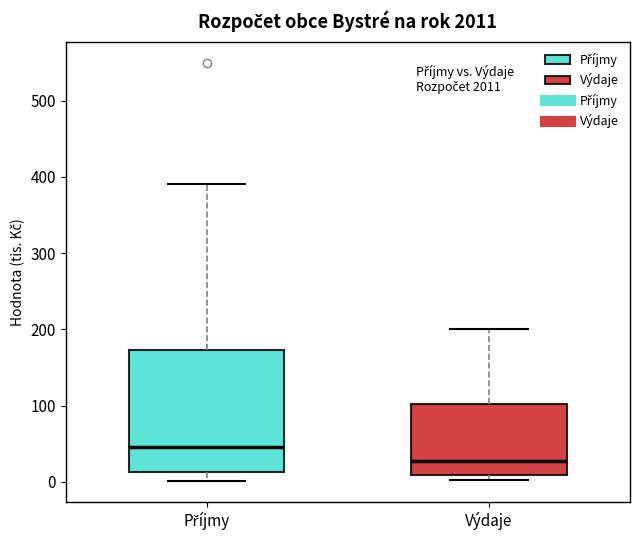

Reading left to right, transcribe this box plot: for each box, give where its median line is, the range the box spans, and where its two whiskers end, as read against the y-axis. The values are not printed on the chart, so give them approximately, as read against the axis.

Příjmy: median 50, box 10 to 170, whiskers 0 to 390
Výdaje: median 30, box 10 to 100, whiskers 0 to 200